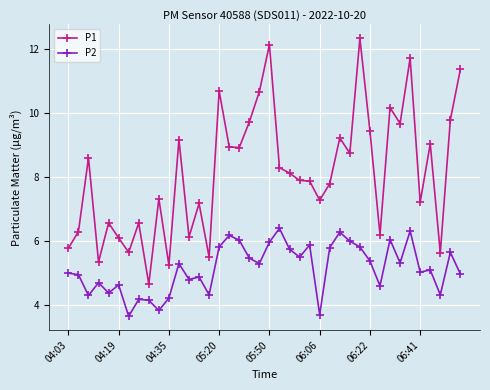

Which series has the largest total across all categories?

P1